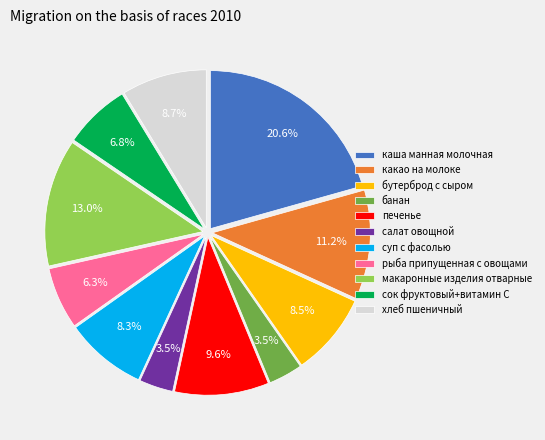

Between суп с фасолью and салат овощной, which is larger?

суп с фасолью